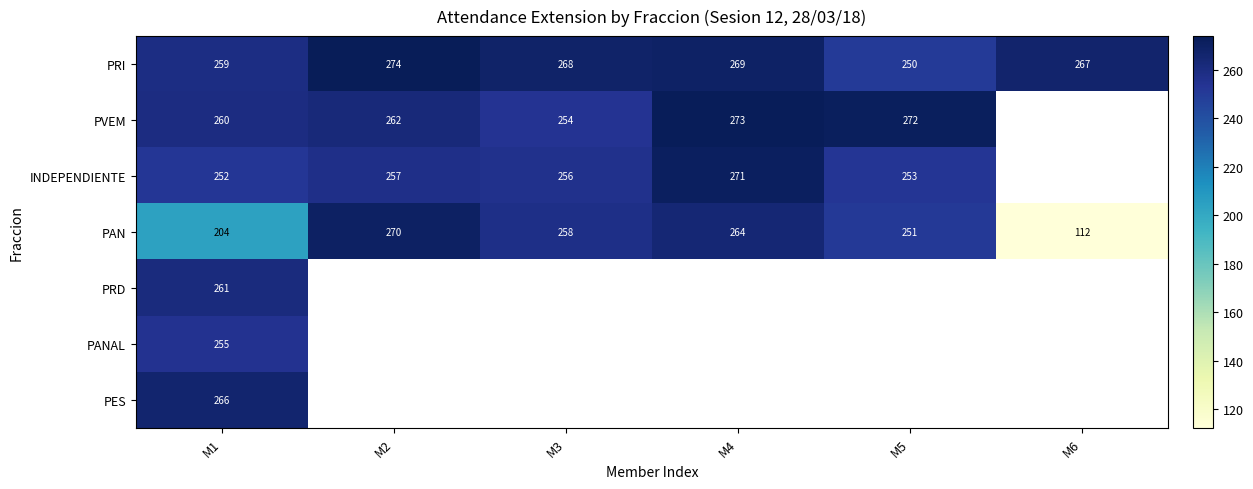

What is the difference between the PAN values at M2 and M3?

12